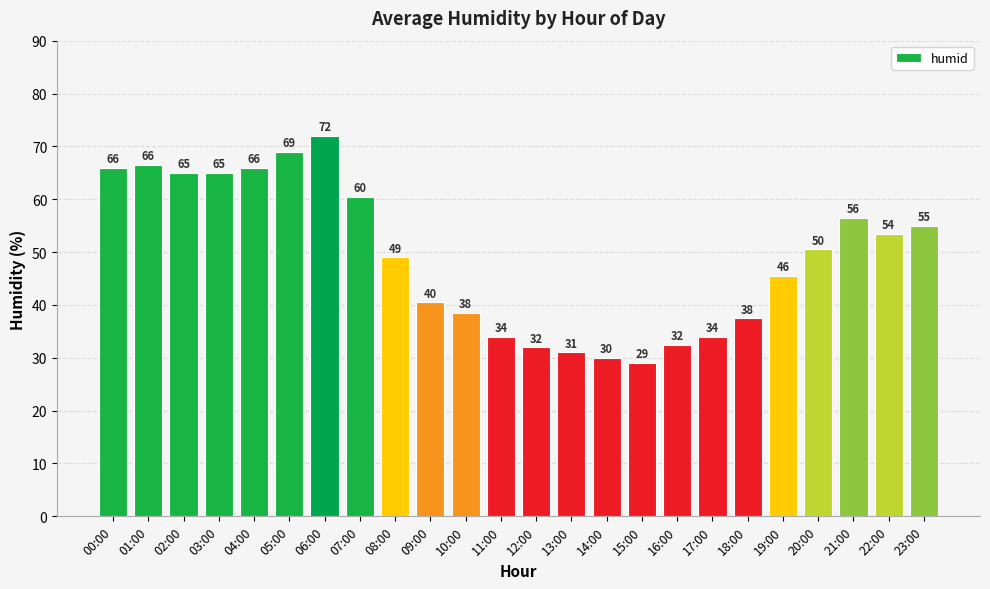

How many series are shown in this chart?

1